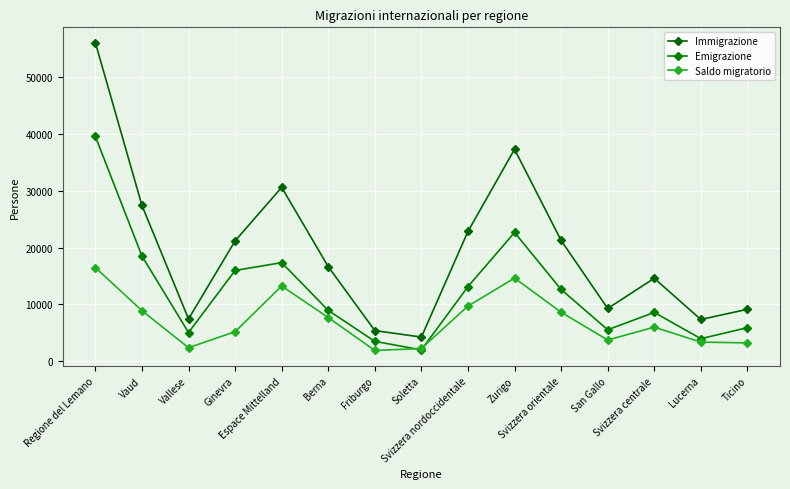

What is the difference between the Saldo migratorio values at Ginevra and Zurigo?

9432